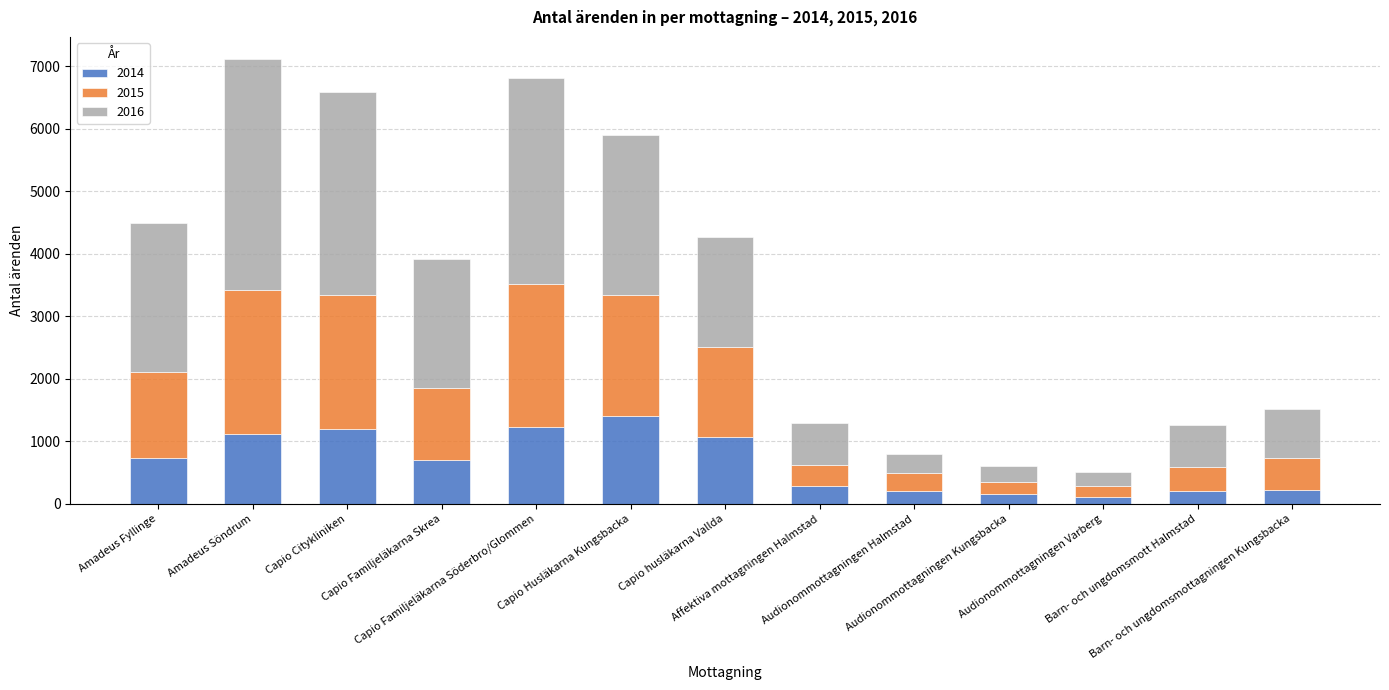

What is the label of the 12th bar from the left?

Barn- och ungdomsmott Halmstad